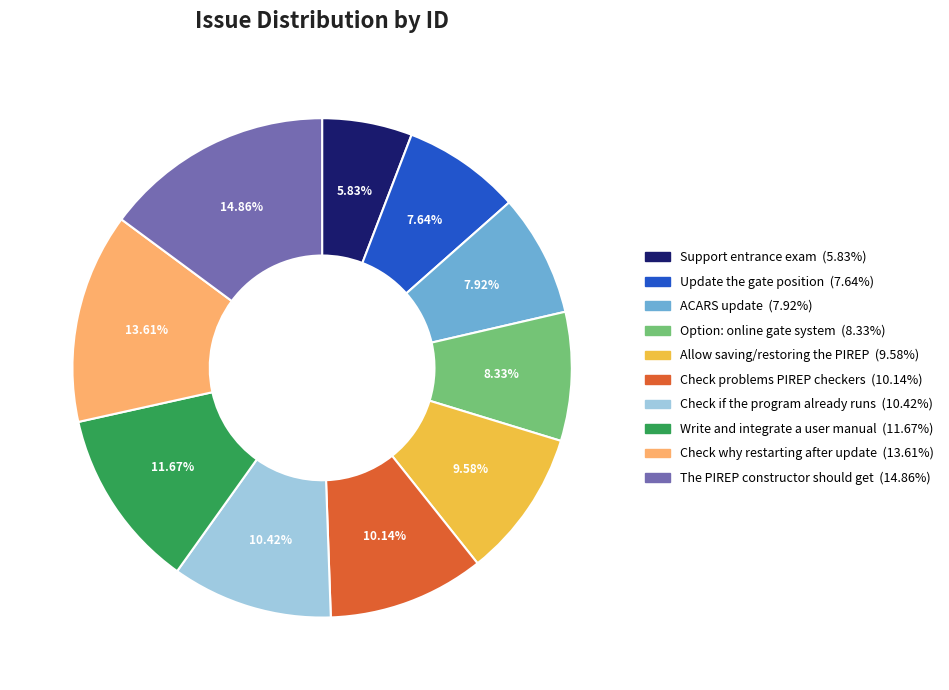

Which has a higher value, Check problems PIREP checkers or Check why restarting after update?

Check why restarting after update